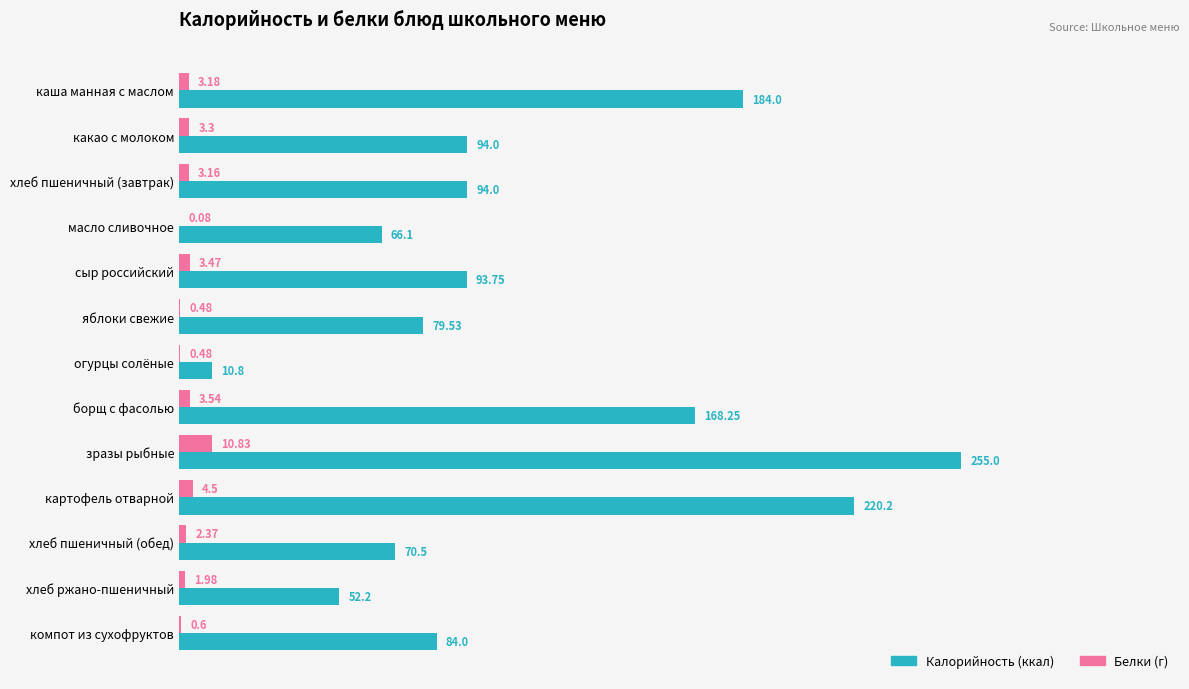

How many distinct data groups are displayed?

2